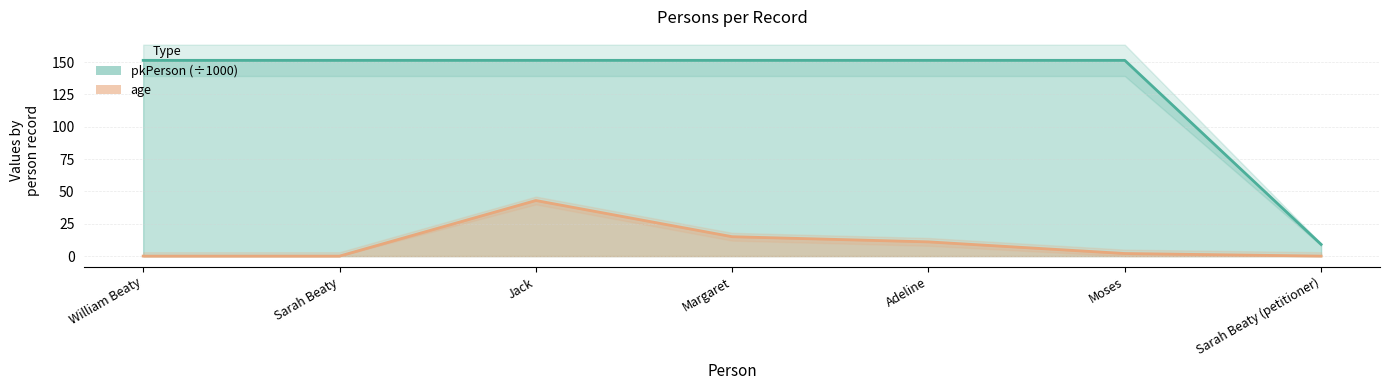

What are all the series names shown in the legend?

pkPerson, age